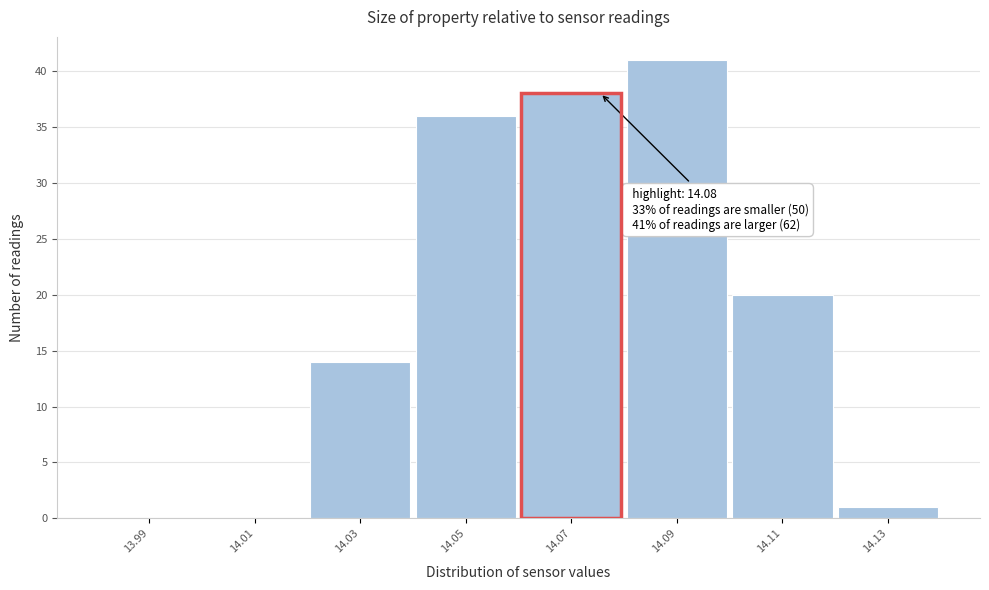

Reading left to right, list all the values displayed in this chart.

13.99=0	14.01=0	14.03=14	14.05=36	14.07=38	14.09=41	14.11=20	14.13=1